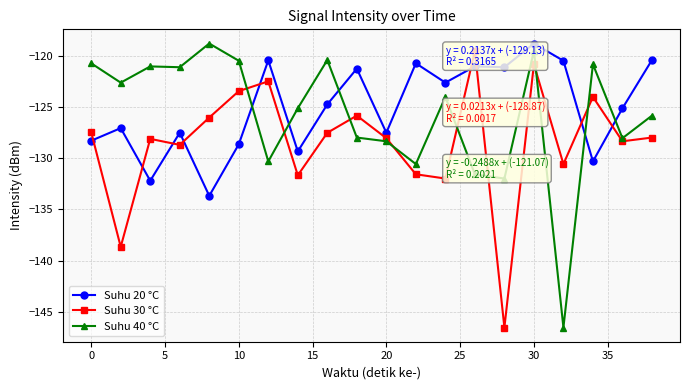

Which series ends up on top after the final intersection of Suhu 40 °C and Suhu 20 °C?

Suhu 20 °C